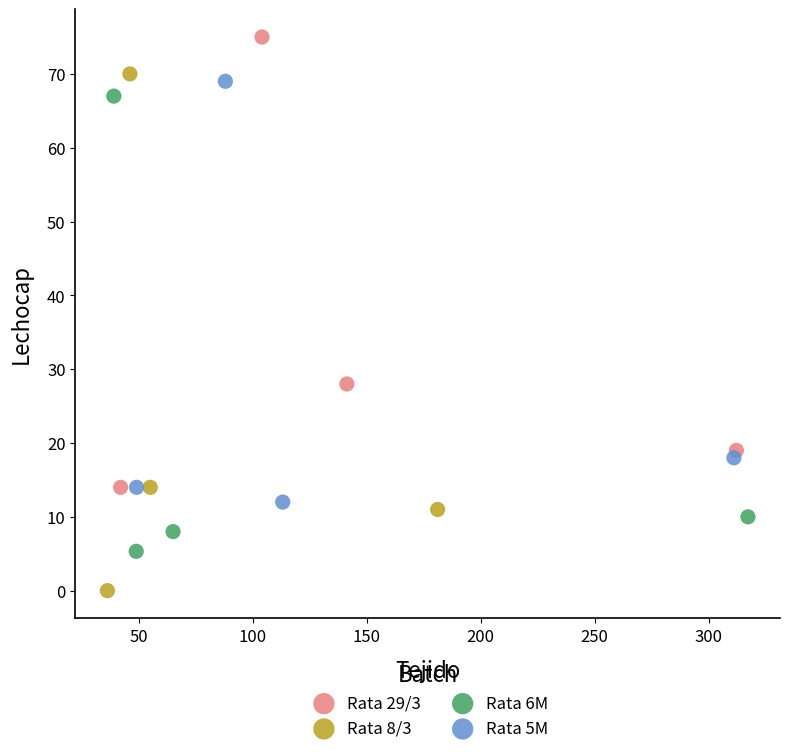

What are all the series names shown in the legend?

Rata 29/3, Rata 8/3, Rata 6M, Rata 5M